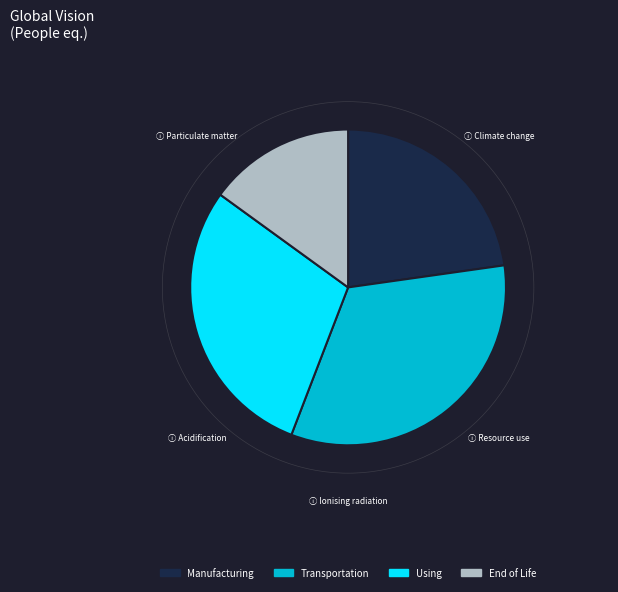

Is the sum of Manufacturing and Using greater than half?

Yes